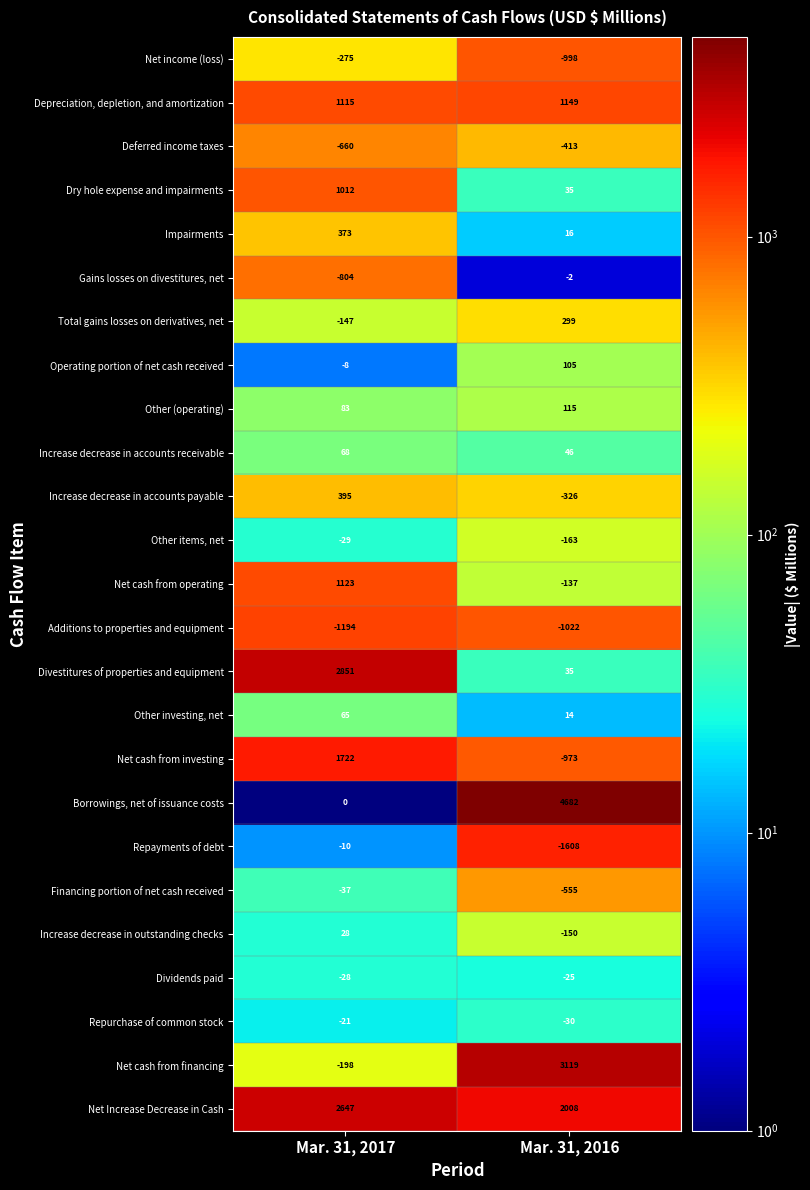

True or false: Other (operating) has a value of 74 at Mar. 31, 2016.

False